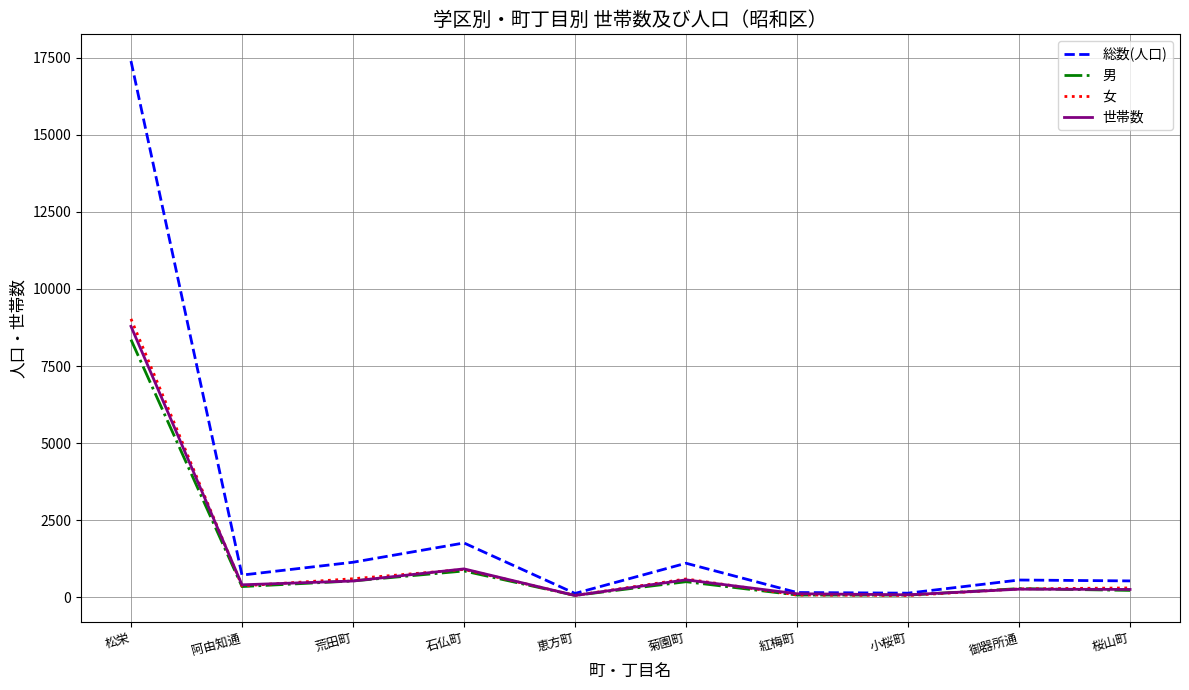

At how many categories does at least one series exceed 11472?

1